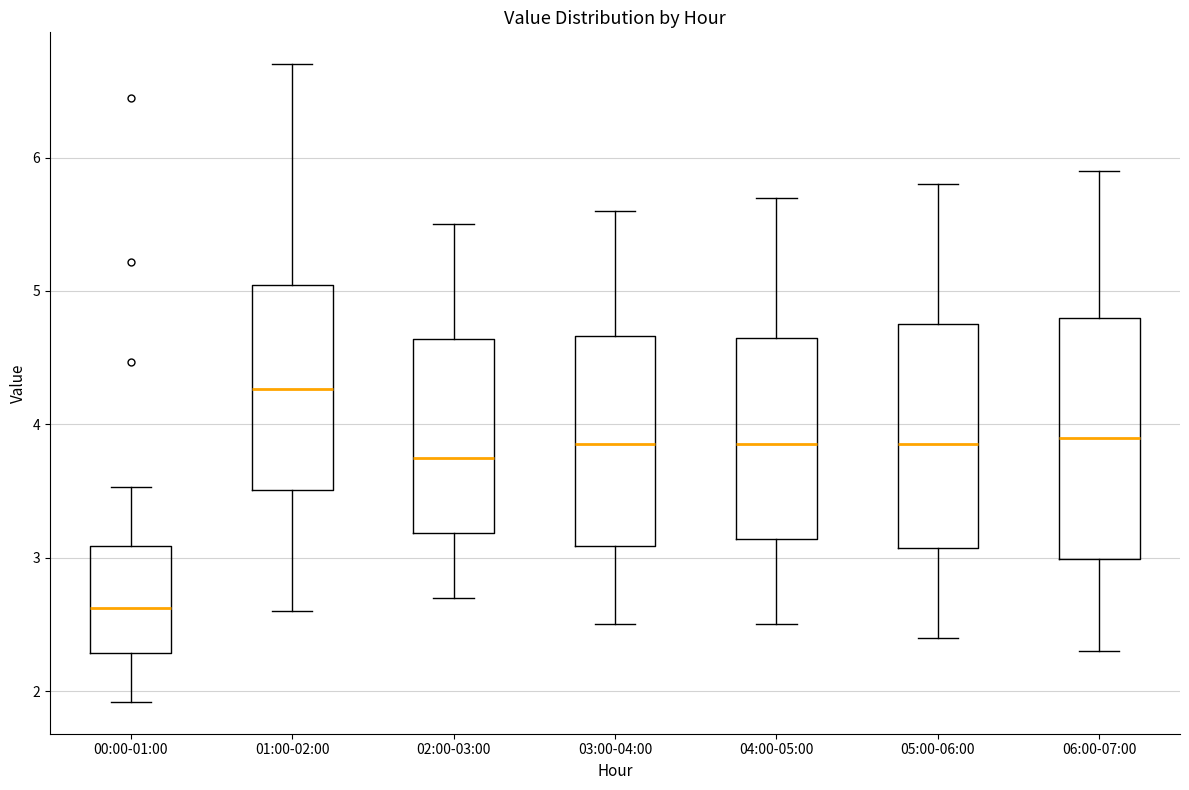

Where is the upper edge of the box for 02:00-03:00 on the y-axis? The values are not printed on the chart, so give them approximately, as read against the axis.

4.6